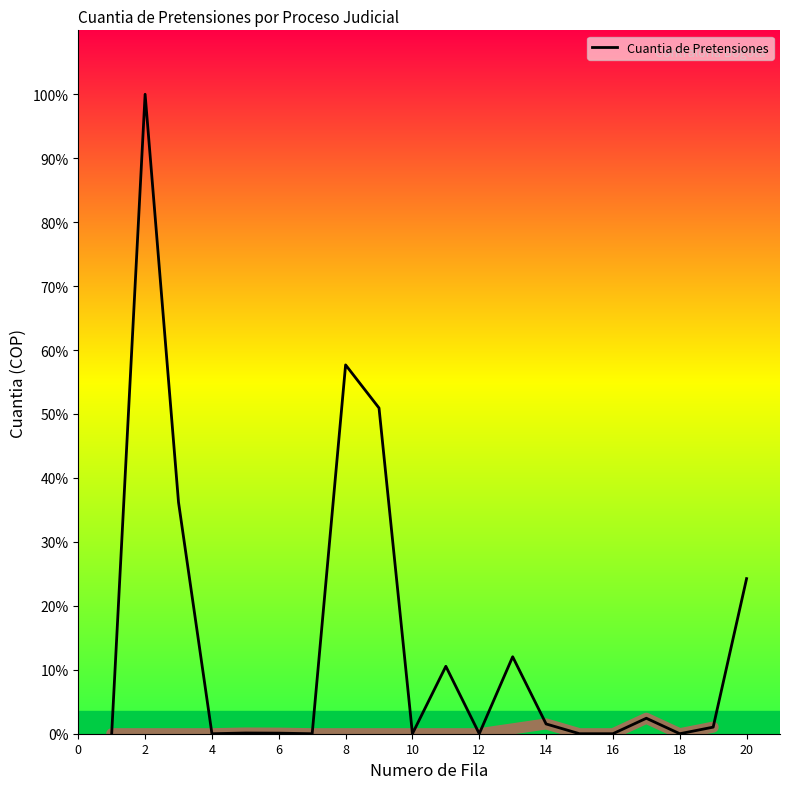

How many data points are less than 1?

10